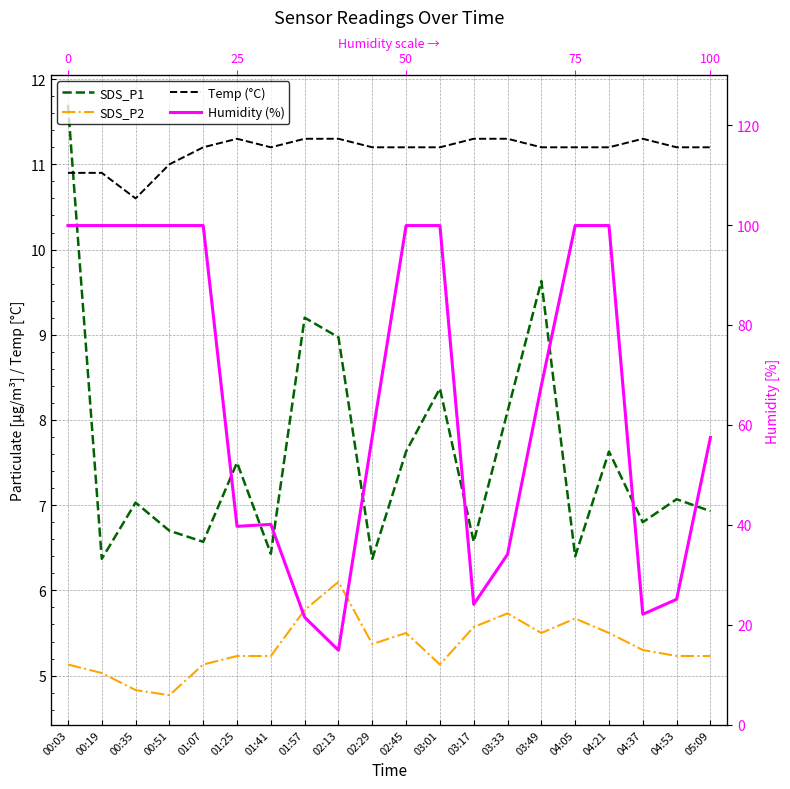

Where does the SDS_P2 series first go above 5?

00:03